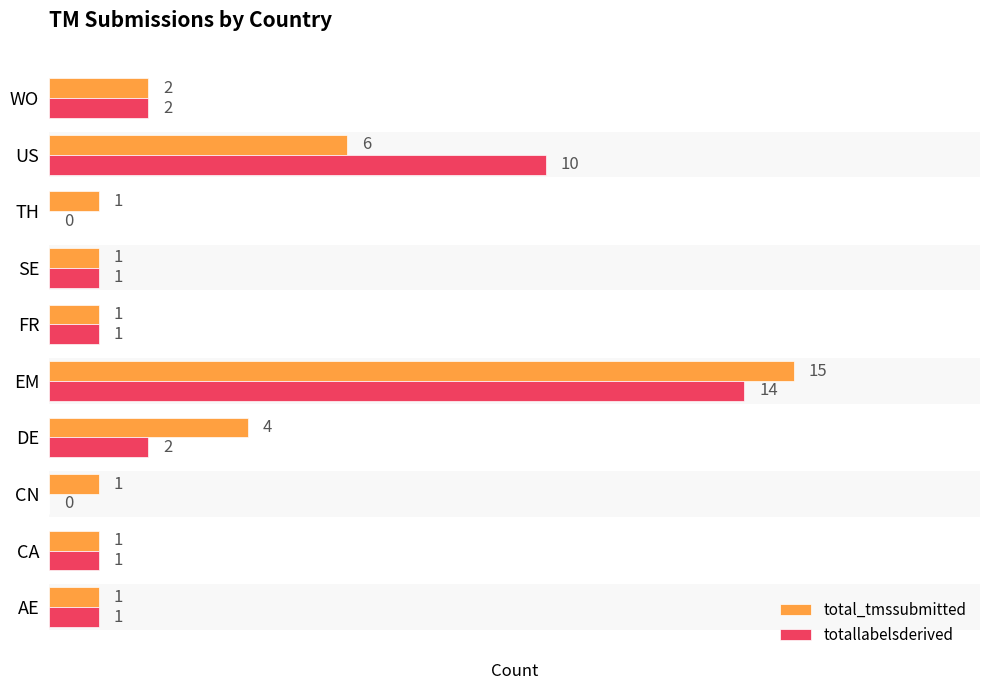

How many bars are there in each group?

2